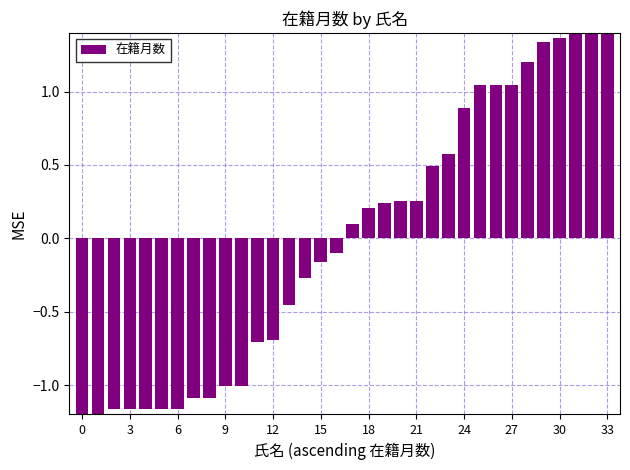

What is the difference between the maximum and minimum values?

3.4